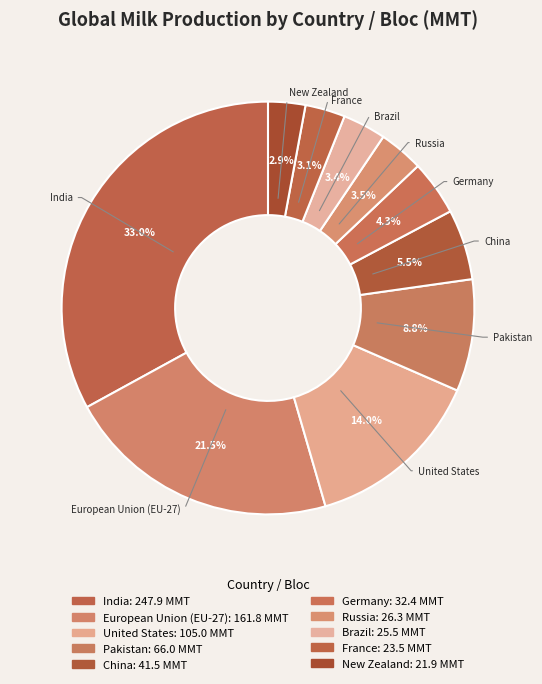

Is United States the majority of the pie?

No